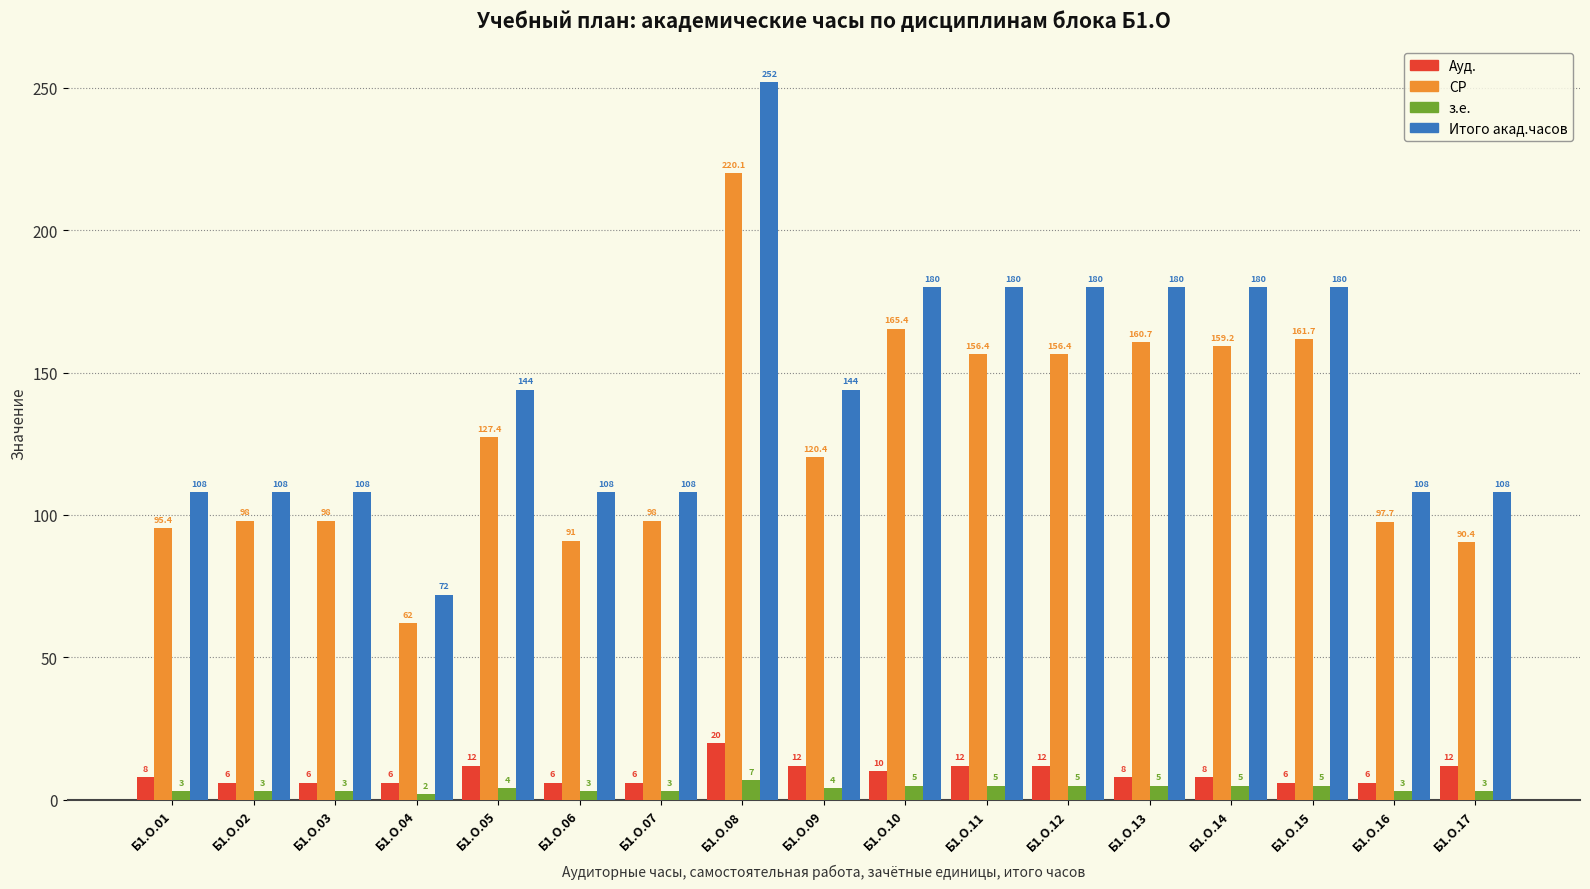

Rank the series by their maximum value, from lowest to highest.

з.е., Ауд., СР, Итого акад.часов